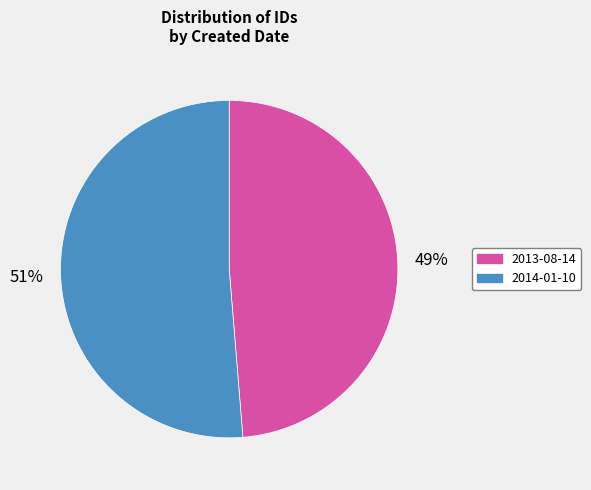

True or false: 2013-08-14 accounts for 43% of the total.

False